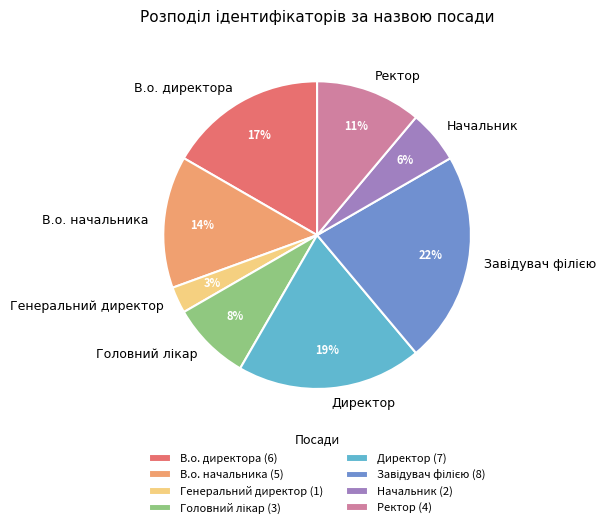

To the nearest percent, what is the difference between the largest and smallest slice percentages?

19%